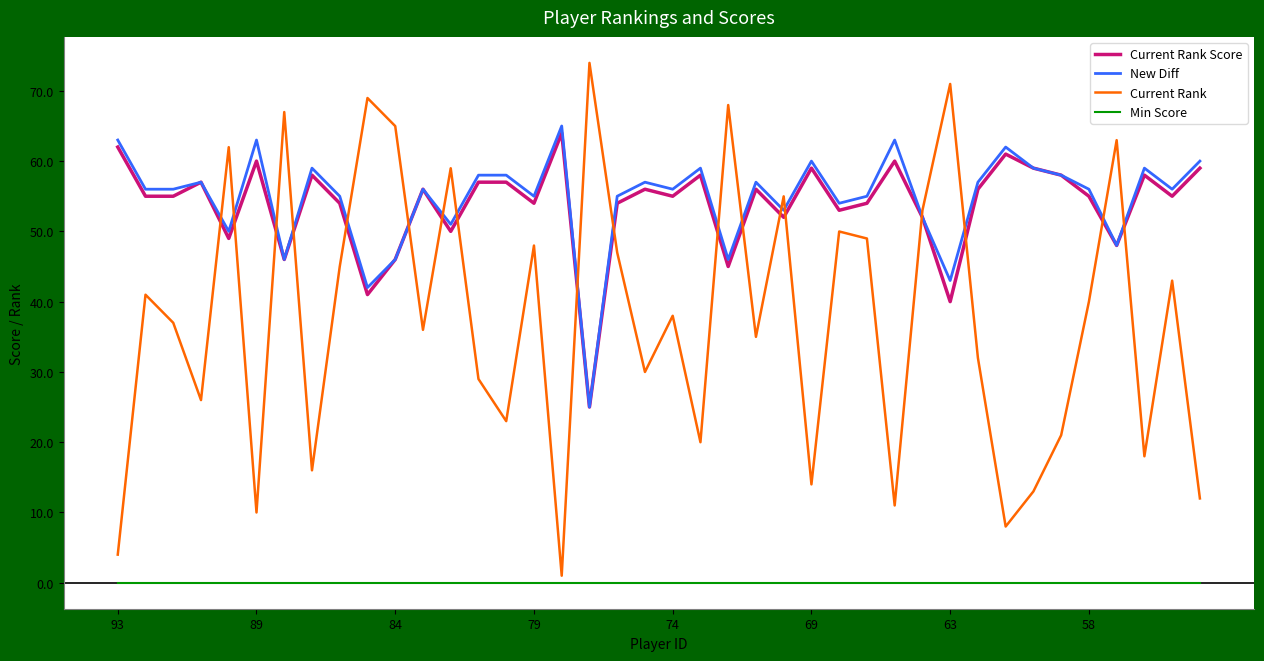

What is the maximum value for New Diff?

65.0